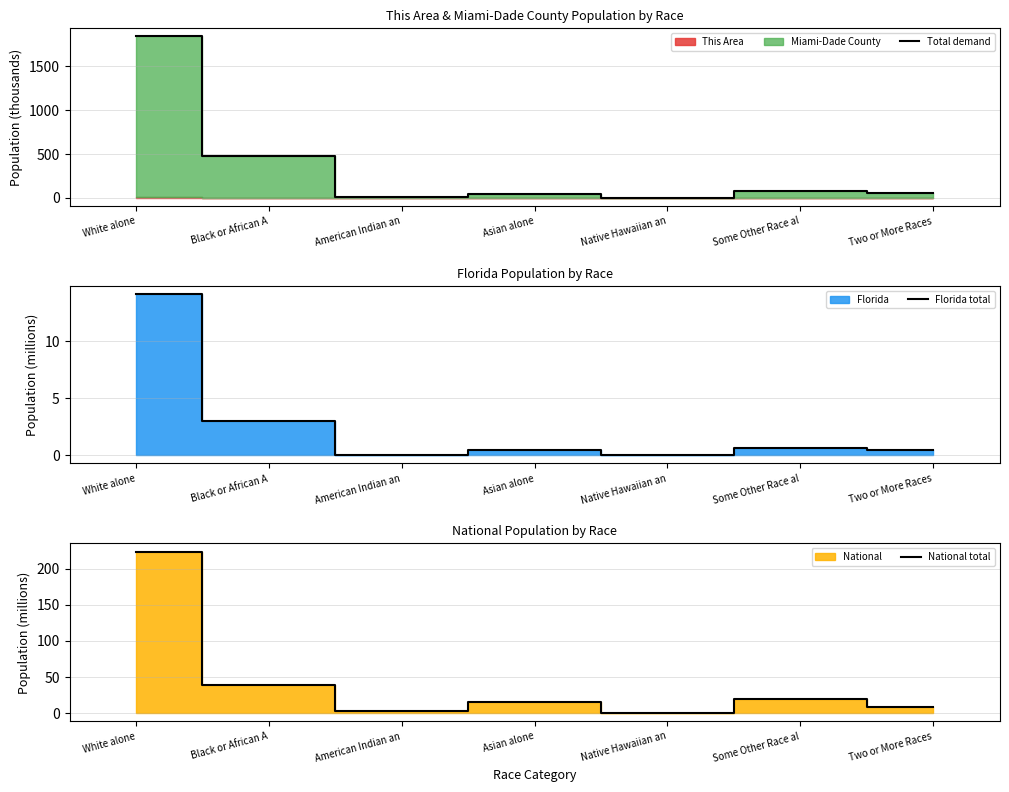

Which category has the highest value in the Total demand series?

White alone